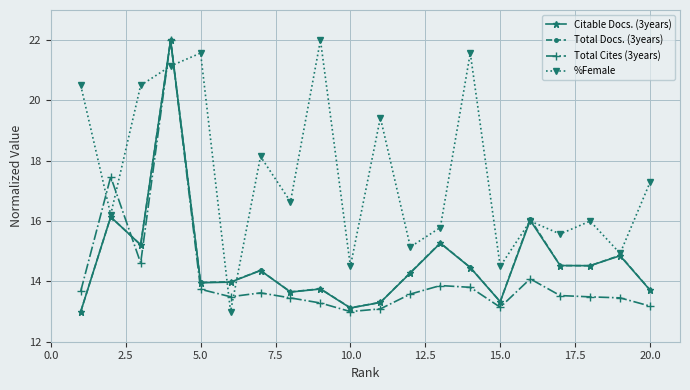

True or false: %Female and Citable Docs. (3years) cross at least once.

True